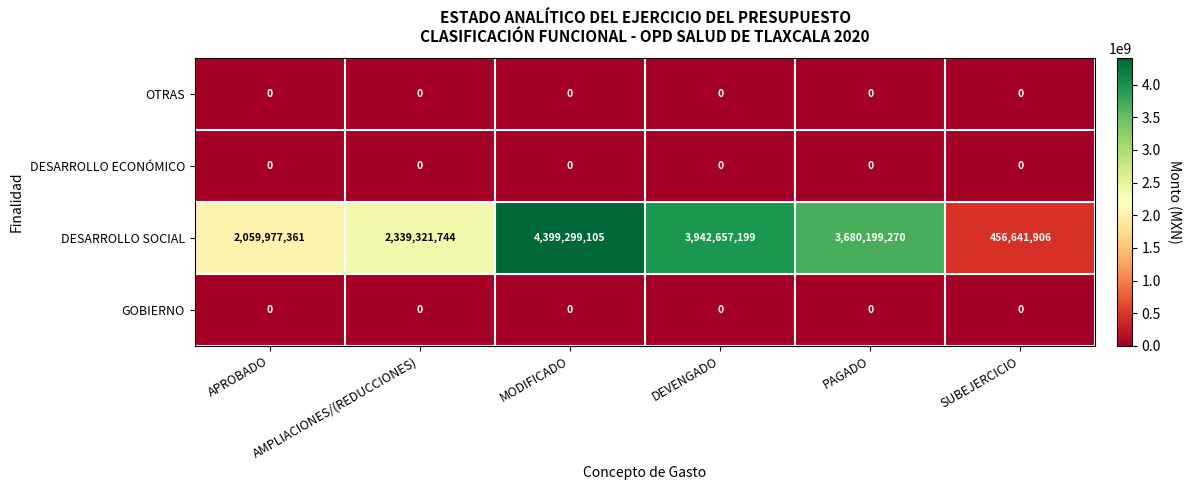

Which category has the lowest value in the DESARROLLO SOCIAL series?

SUBEJERCICIO